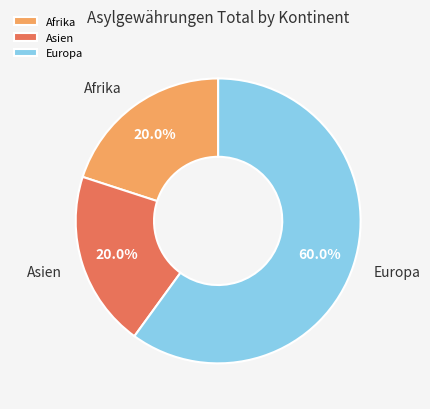

Which slice is the largest?

Europa